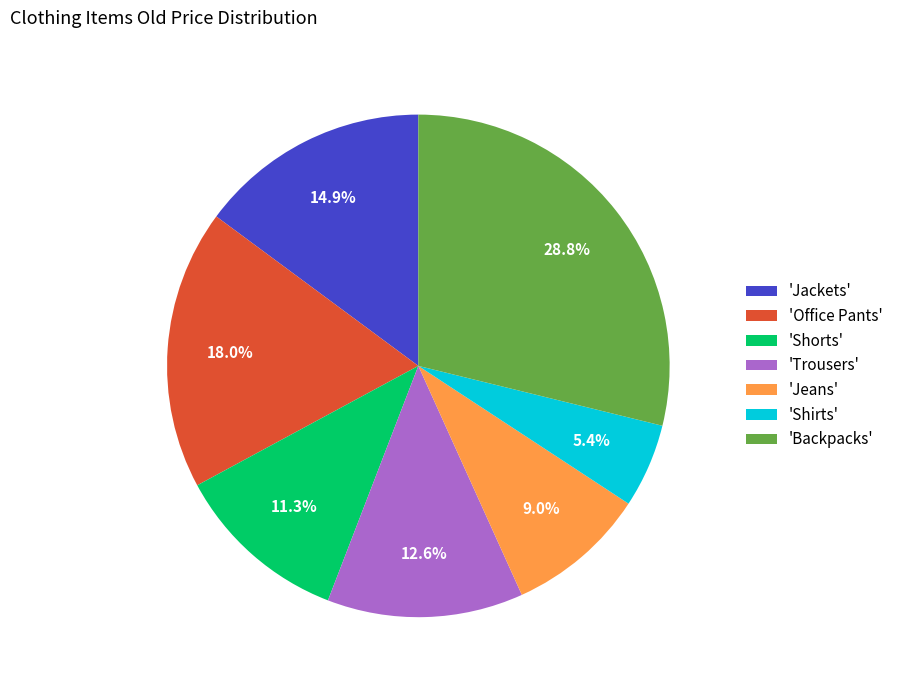

Which category has the smallest portion of the pie?

'Shirts'